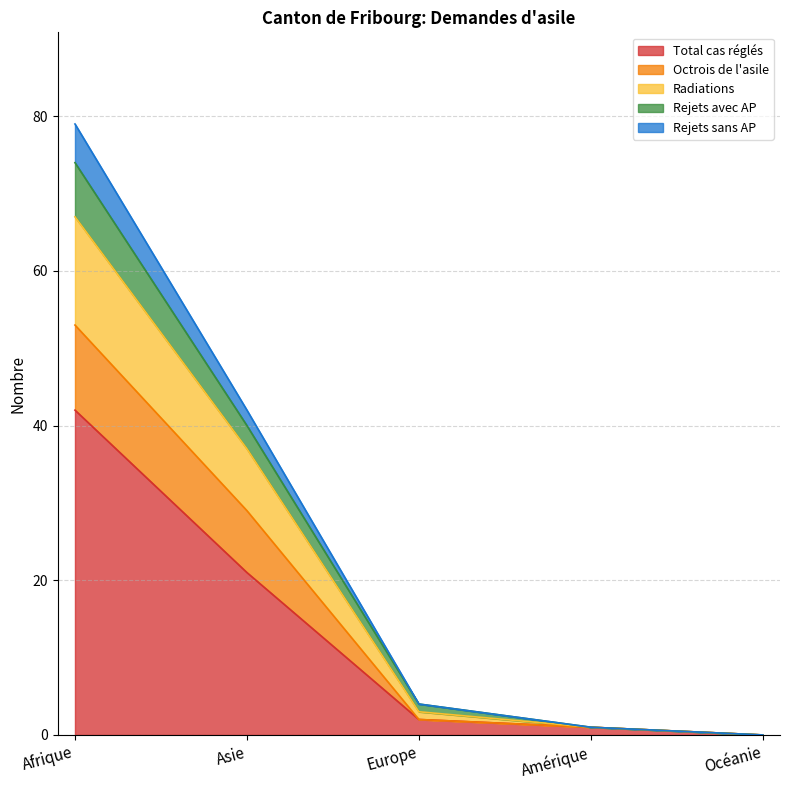

At which label does Total cas réglés reach its peak?

Afrique